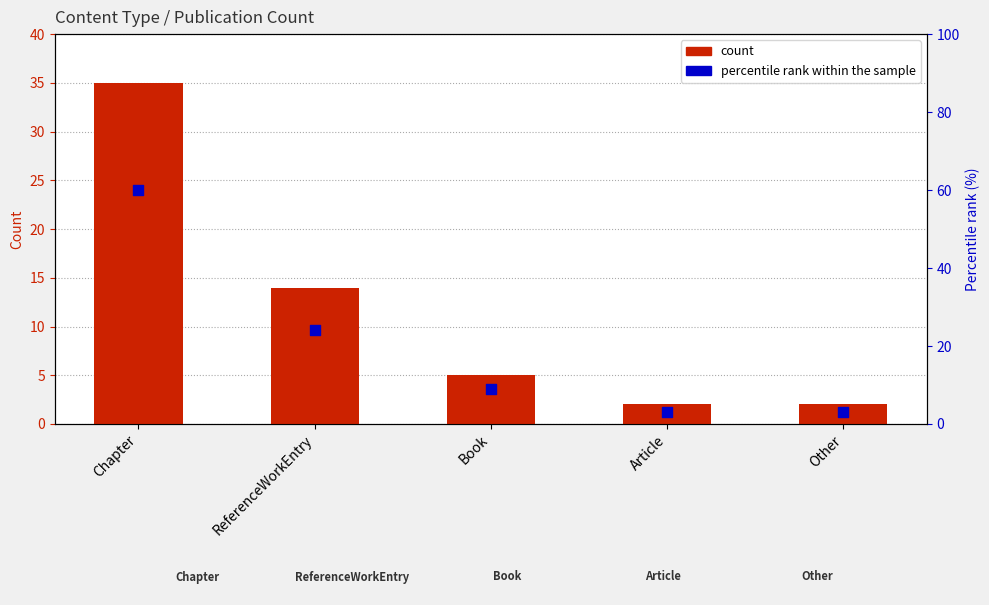

What is the total value across all series at Chapter?

95